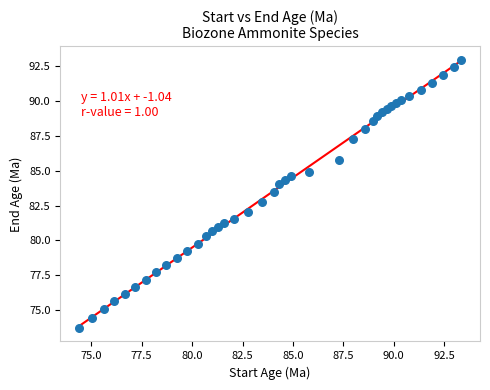

What Y value in the scatter plot is closest to 83?

82.8